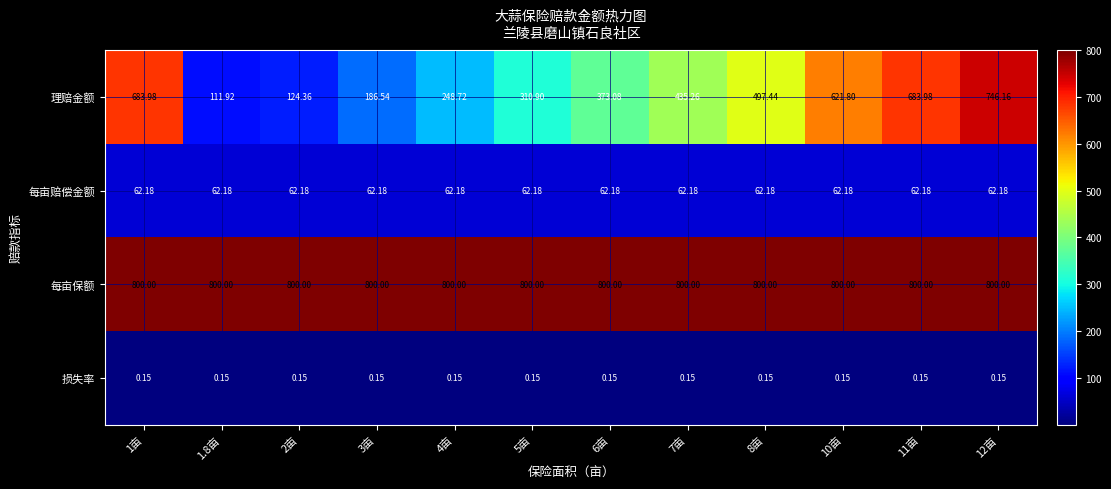

Which series has the largest total across all categories?

每亩保额